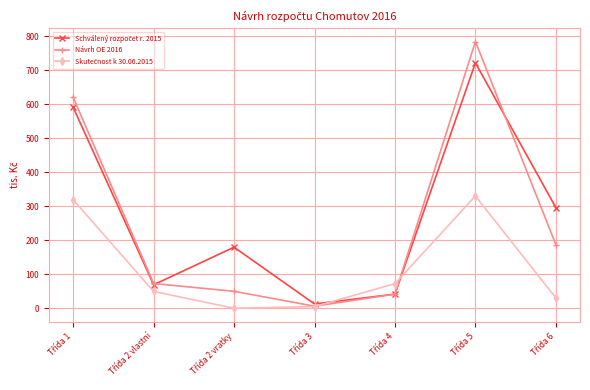

Which series has the widest spread of values?

Návrh OE 2016